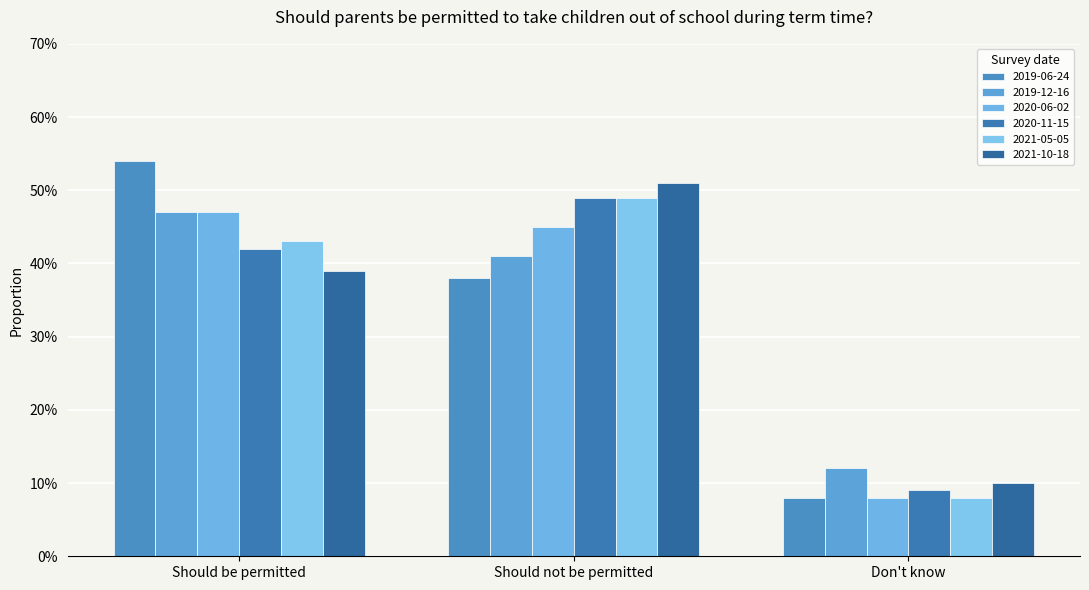

List the series in order of their peak value, lowest first.

2019-12-16, 2020-06-02, 2020-11-15, 2021-05-05, 2021-10-18, 2019-06-24